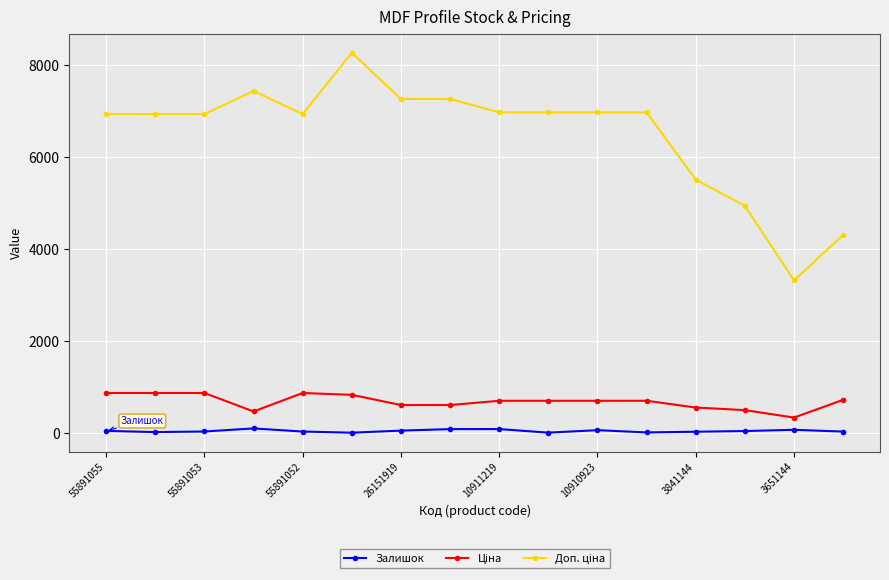

True or false: Залишок has more than 2 interior local peaks.

True